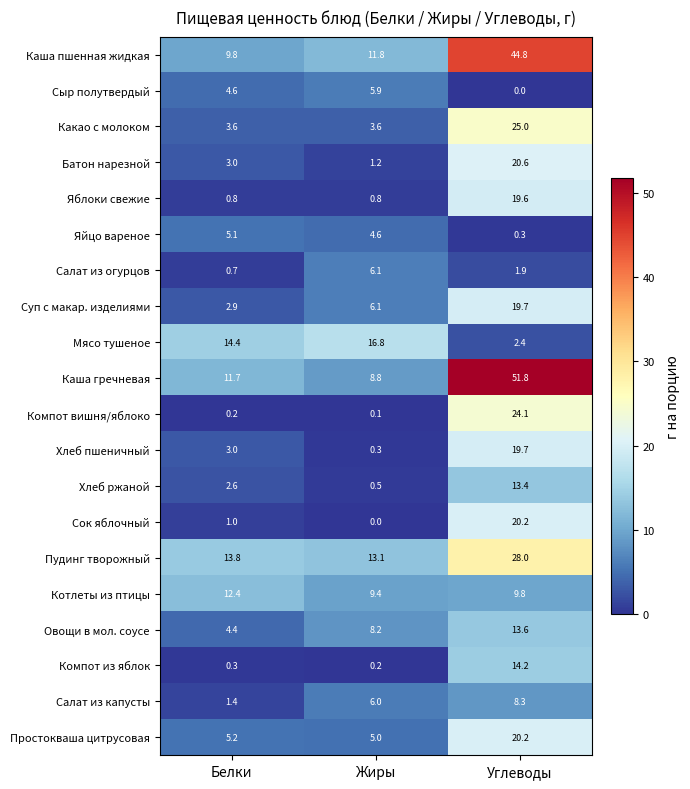

The value of Суп с макар. изделиями at Углеводы is 19.7. True or false?

True